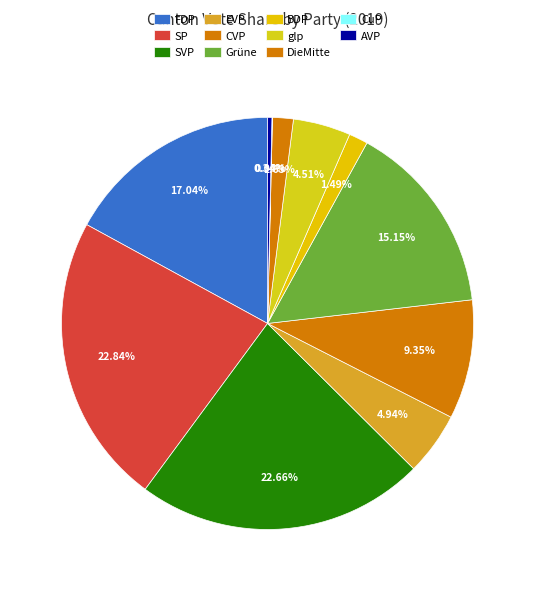

Is it true that SVP is 23% of the pie?

True